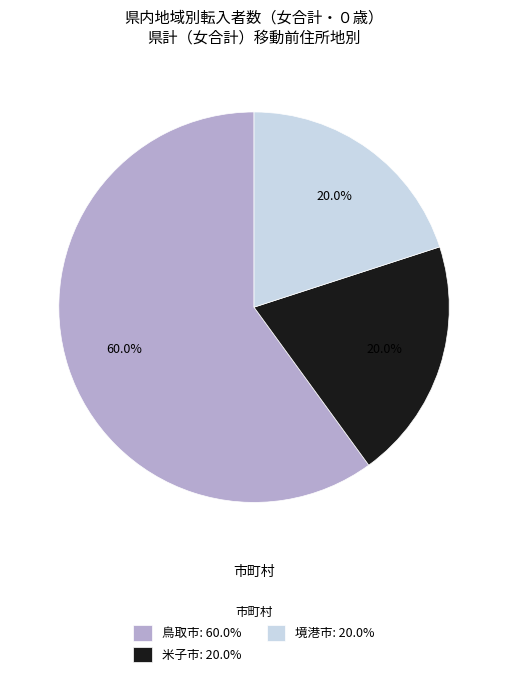

Is there a majority slice in this chart?

Yes